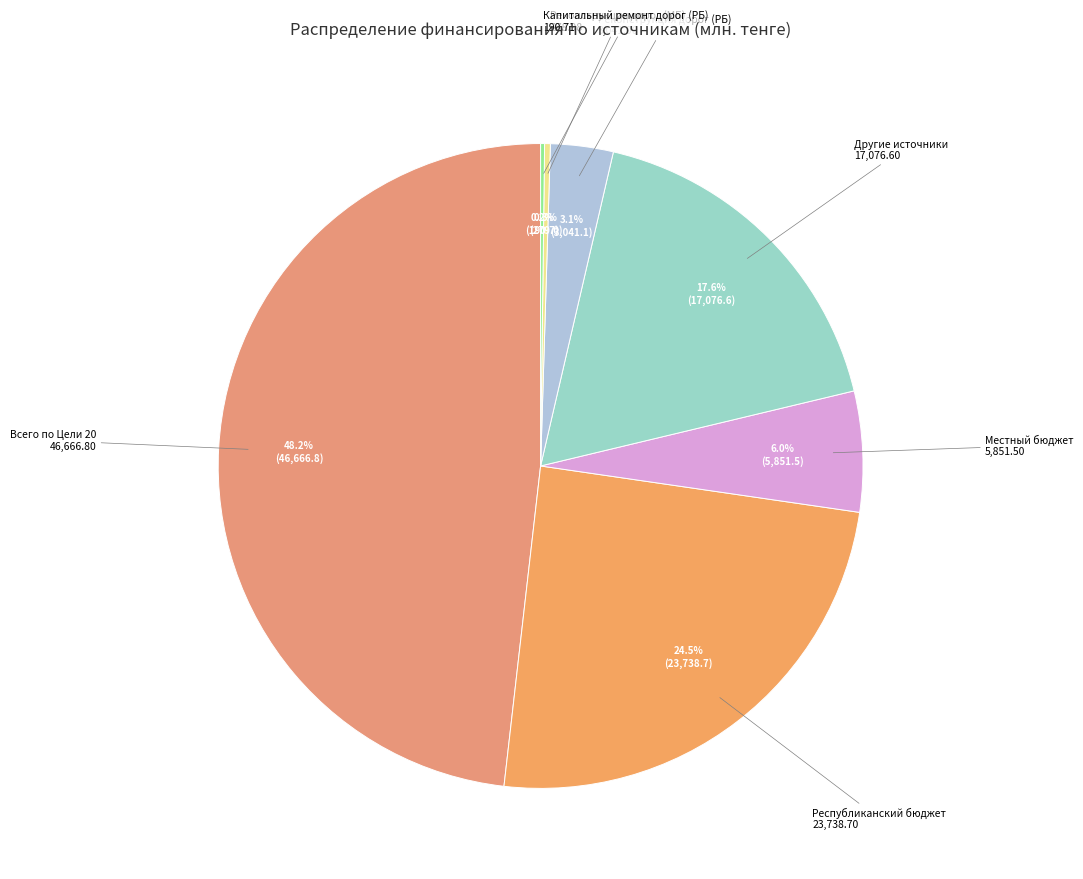

To the nearest percent, what is the difference between the largest and smallest slice percentages?

48%